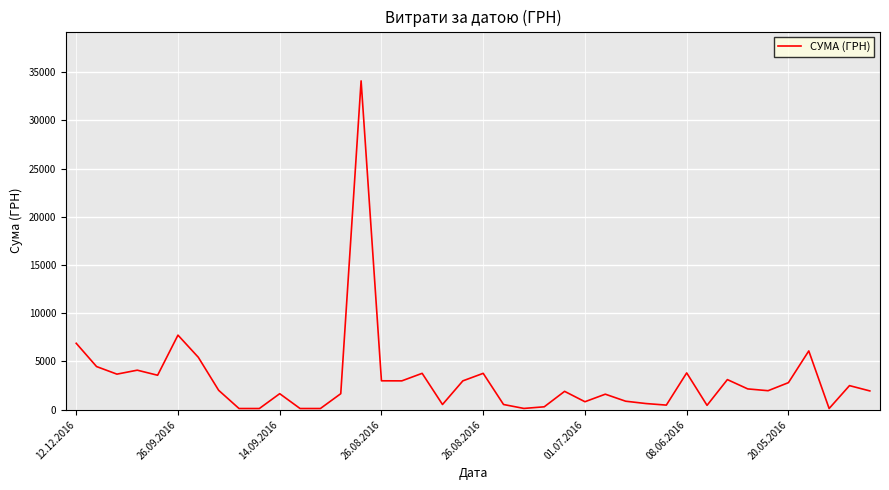

What is the difference between the maximum and minimum values?

33960.3